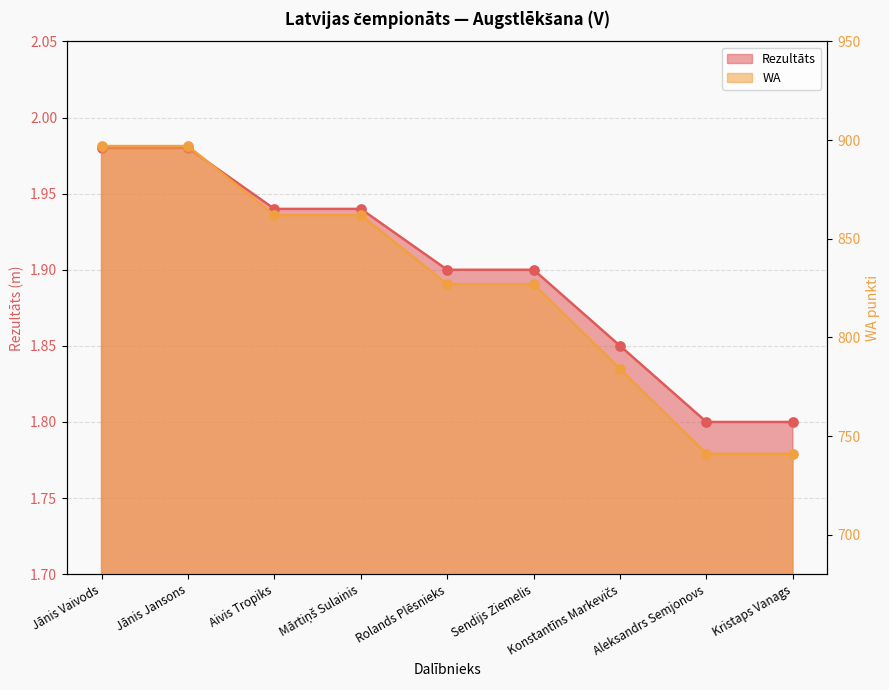

Which series has the largest total across all categories?

WA